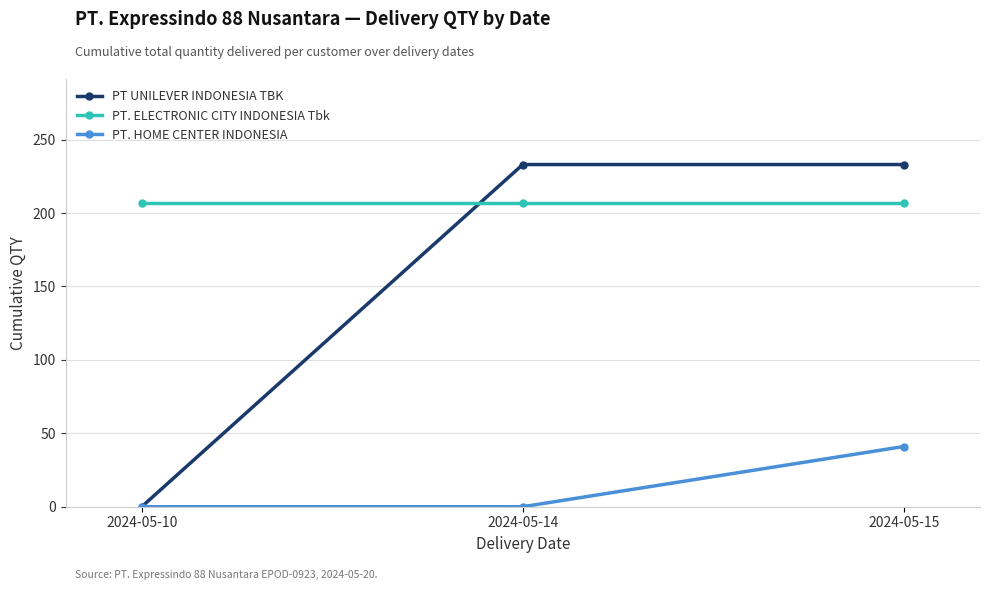

How many data points in PT. HOME CENTER INDONESIA are above 0?

1